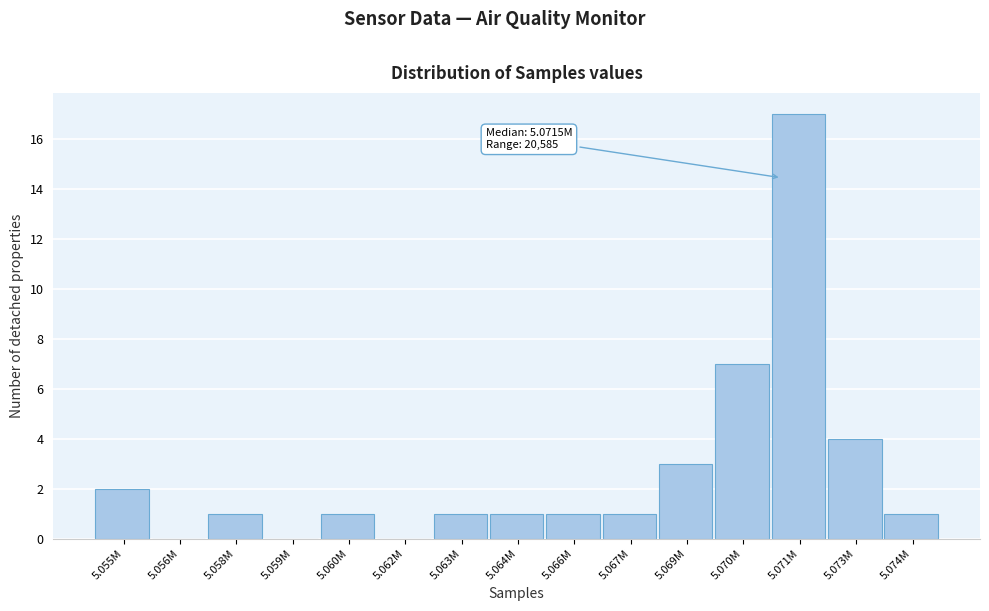

Reading left to right, extract all data points from this chart.

5.055M=2	5.056M=0	5.058M=1	5.059M=0	5.060M=1	5.062M=0	5.063M=1	5.064M=1	5.066M=1	5.067M=1	5.069M=3	5.070M=7	5.071M=17	5.073M=4	5.074M=1